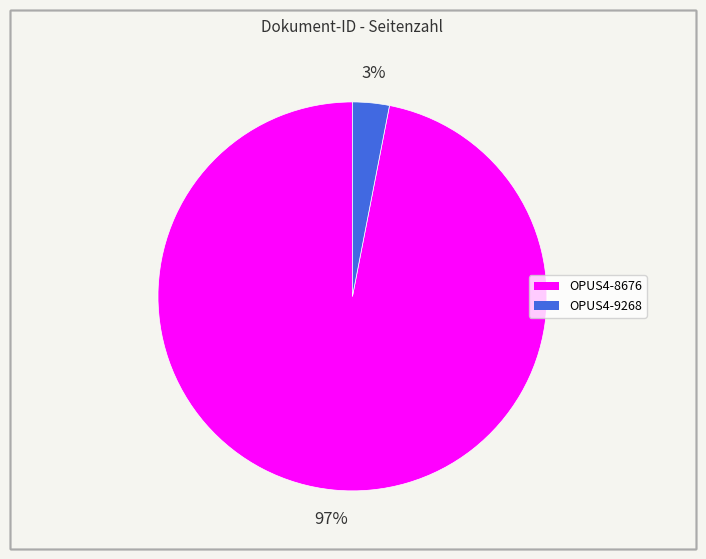

To the nearest percent, what is the combined percentage of OPUS4-8676 and OPUS4-9268?

100%